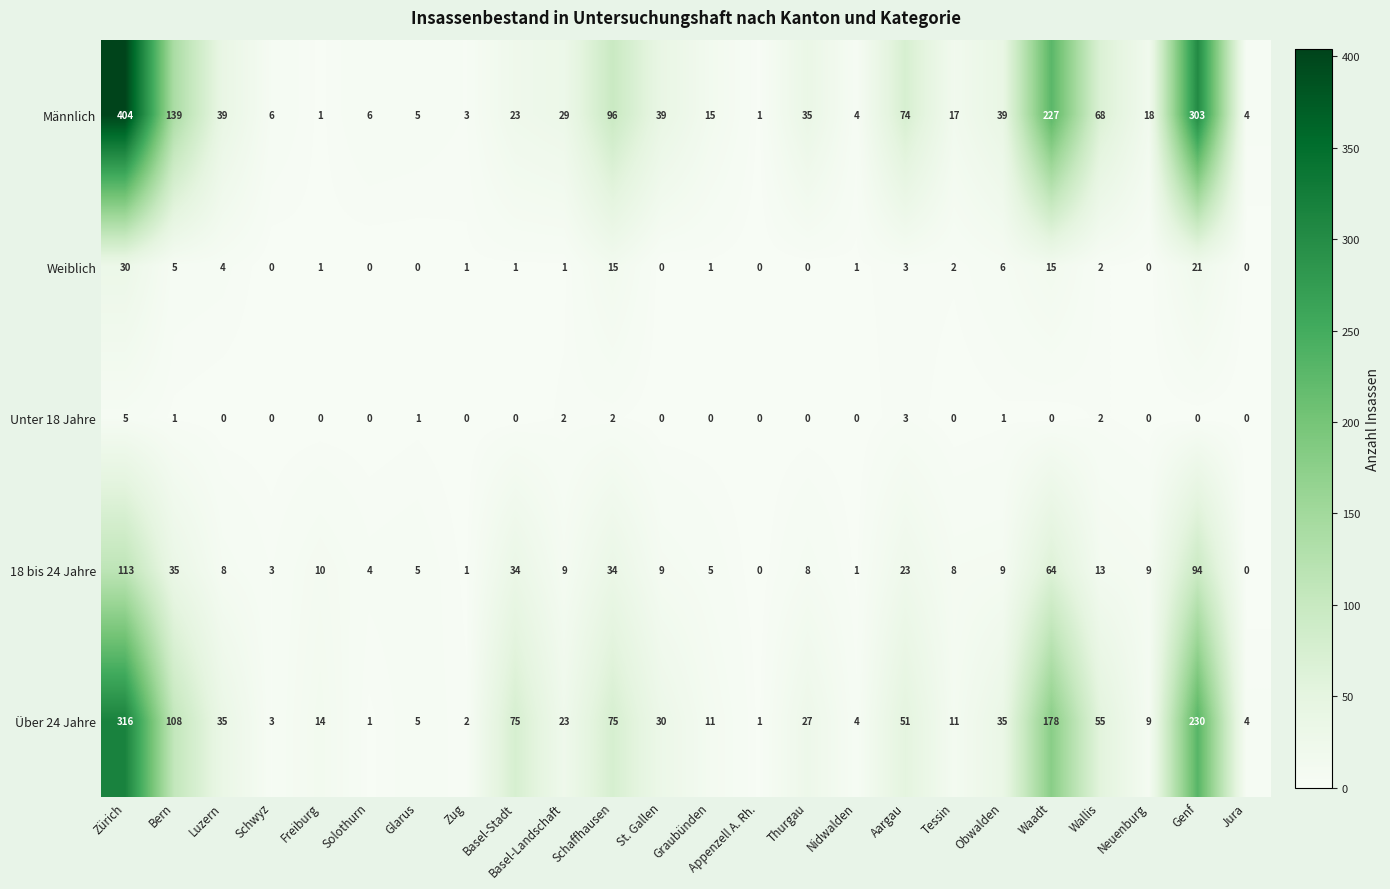

What is the maximum value shown in the chart?

404